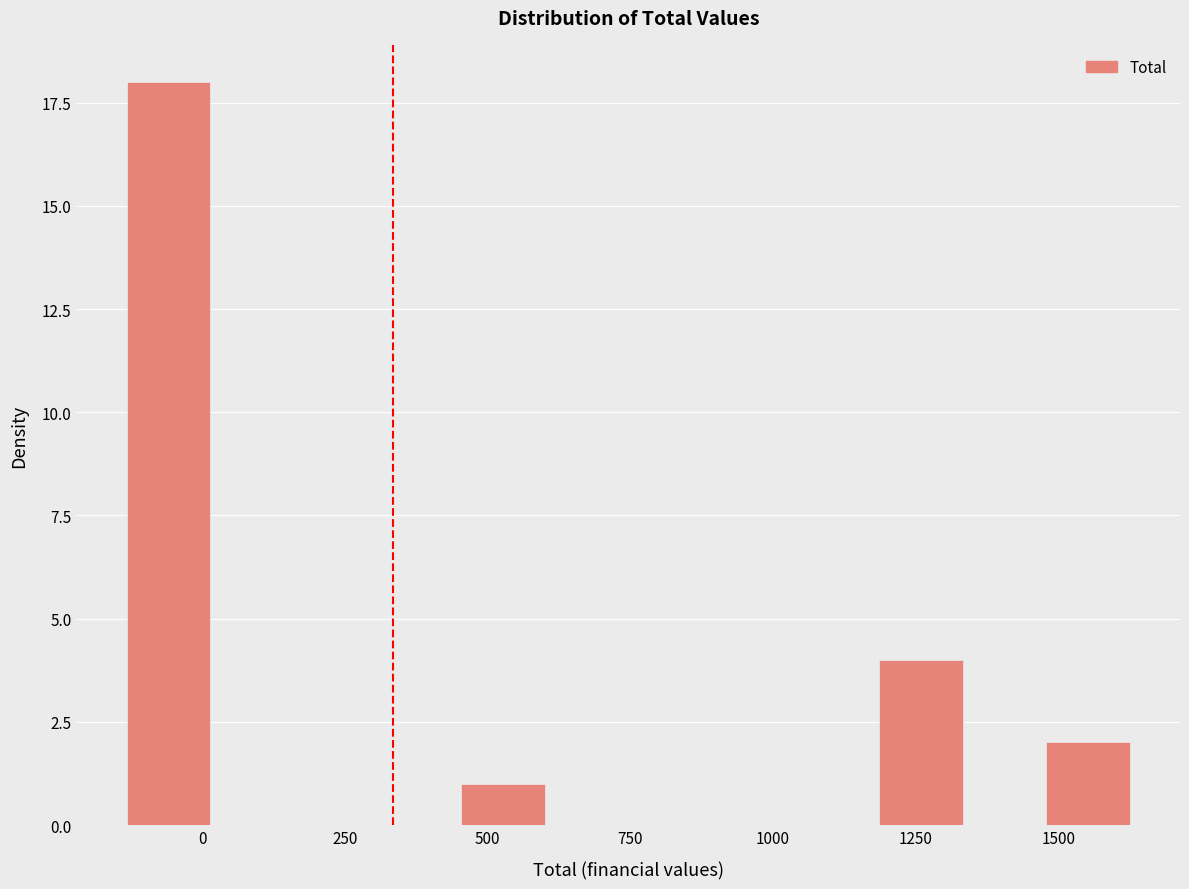

Read against the x-axis, roughly where is the centre of the tallest bar?

-50